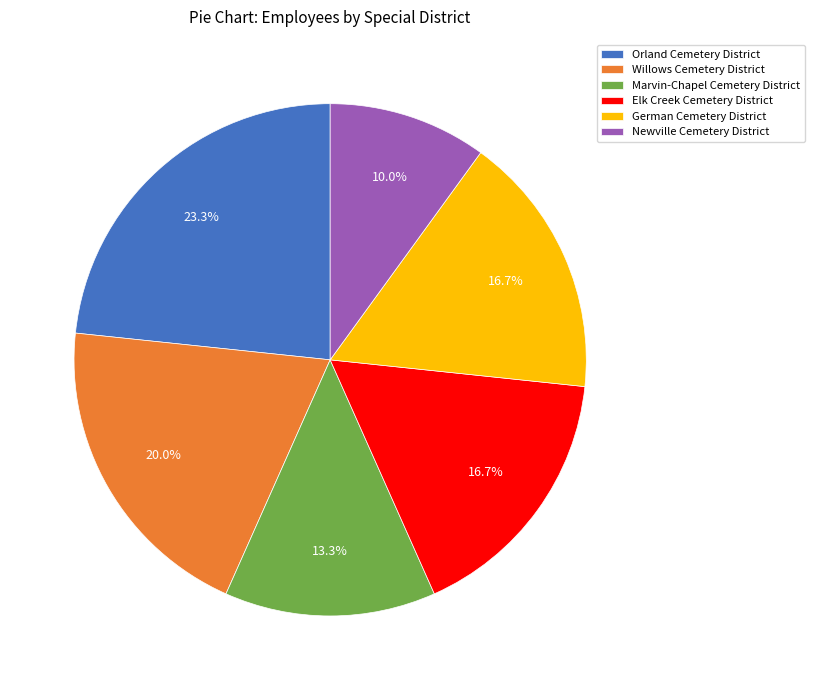

What is the largest slice in the pie chart?

Orland Cemetery District